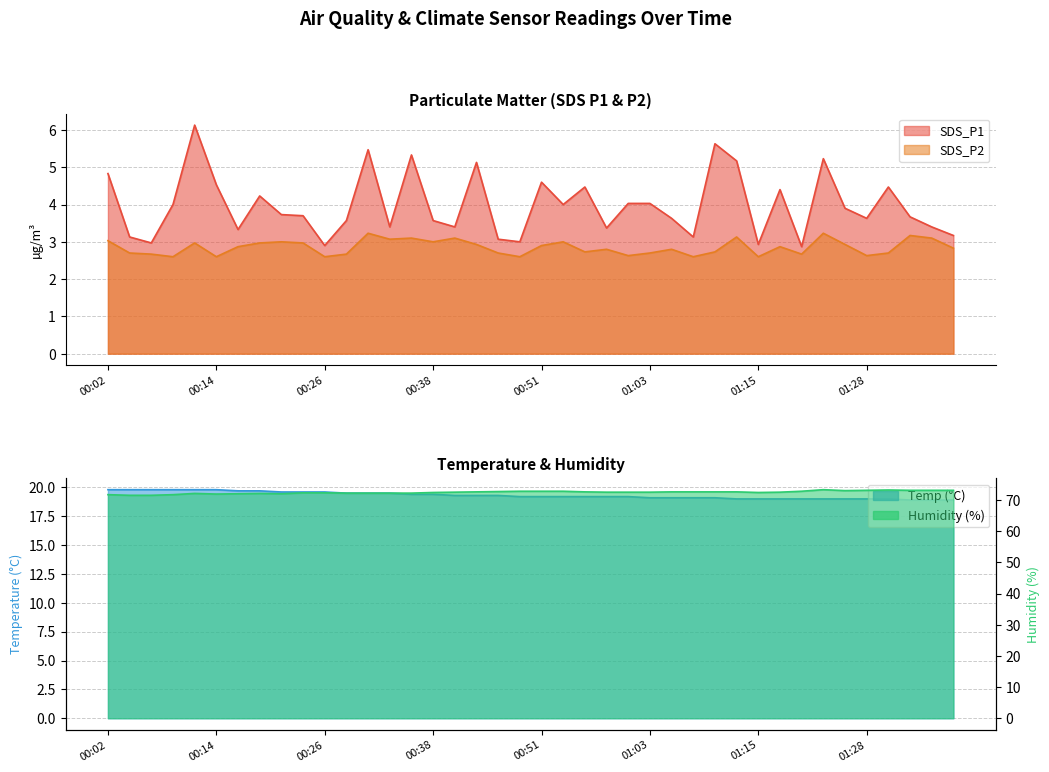

True or false: Humidity and SDS_P1 intersect in this chart.

False